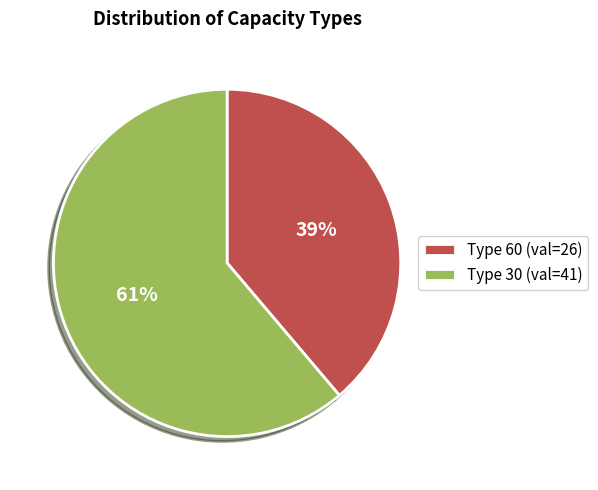

True or false: Type 30 (val=41) accounts for 61% of the total.

True